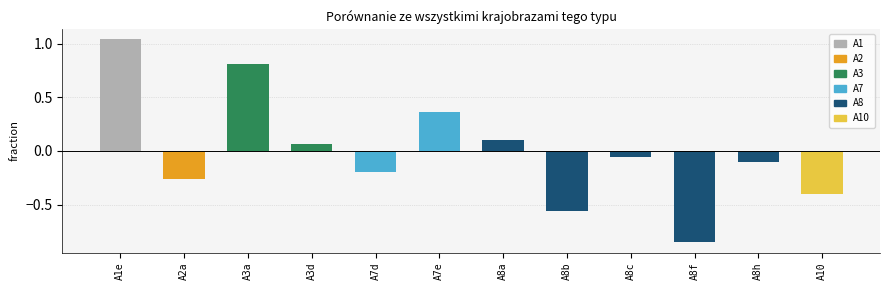

What is the minimum value shown in the chart?

-0.9